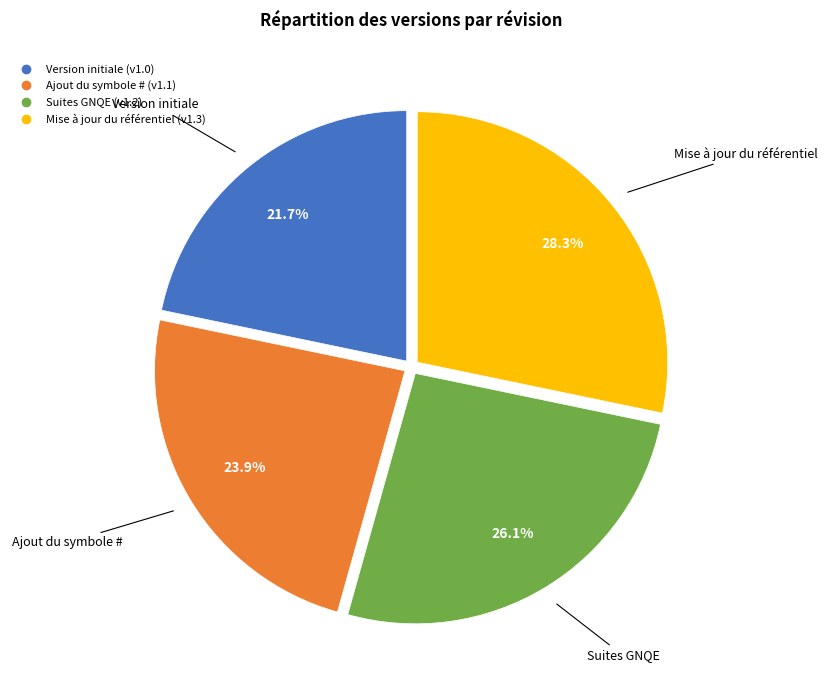

To the nearest percent, what is the combined percentage of Version initiale and Mise à jour du référentiel?

50%